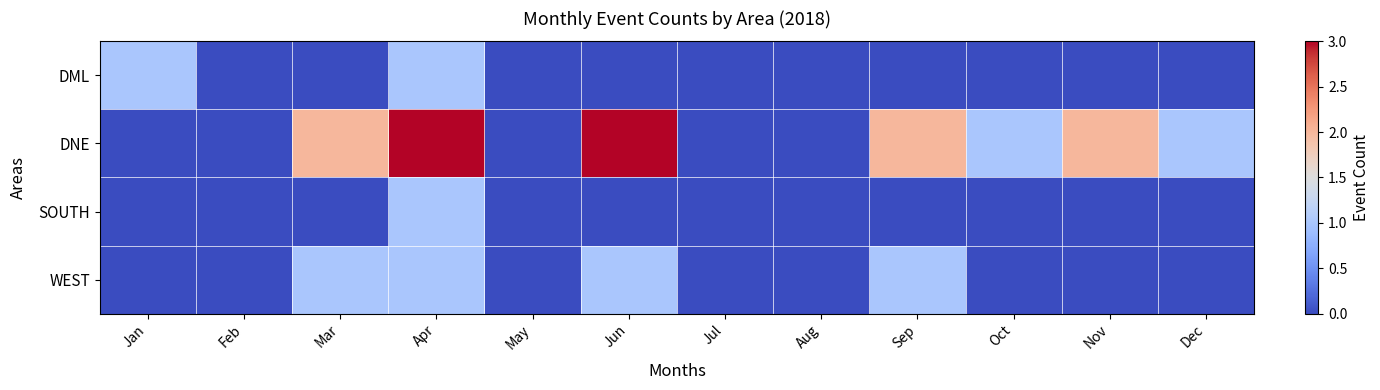

Which series changed the most between Nov and Dec?

DNE